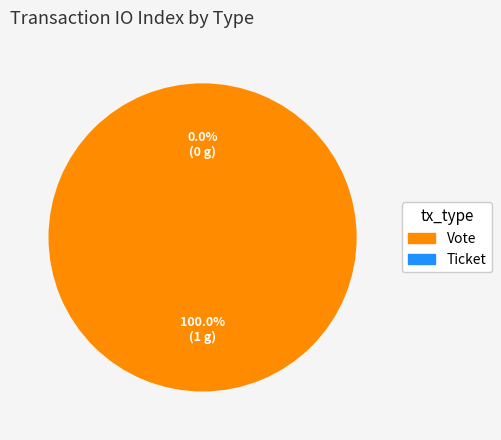

How many slices are in this pie chart?

2